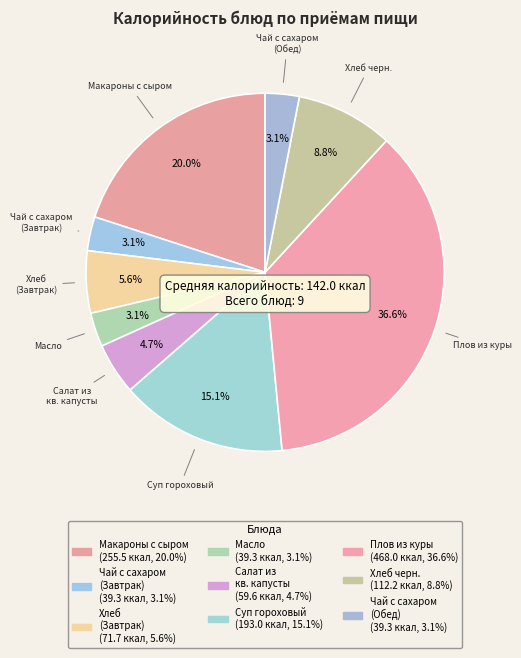

Count the number of slices in the pie.

9